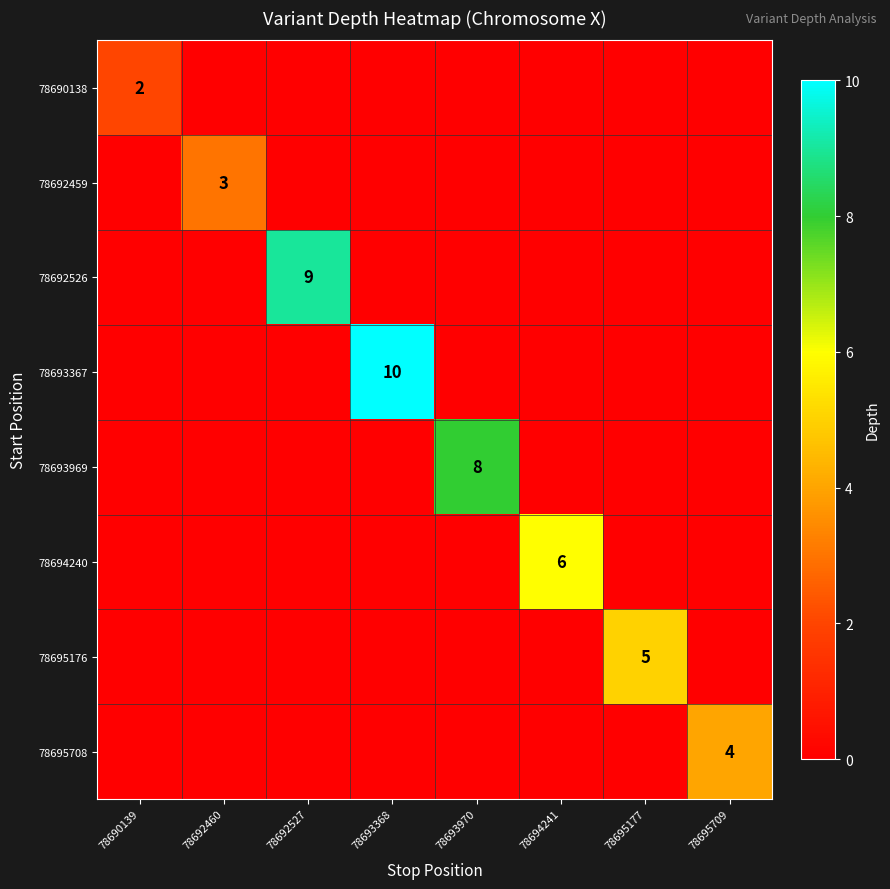

Which series has the widest spread of values?

78693367